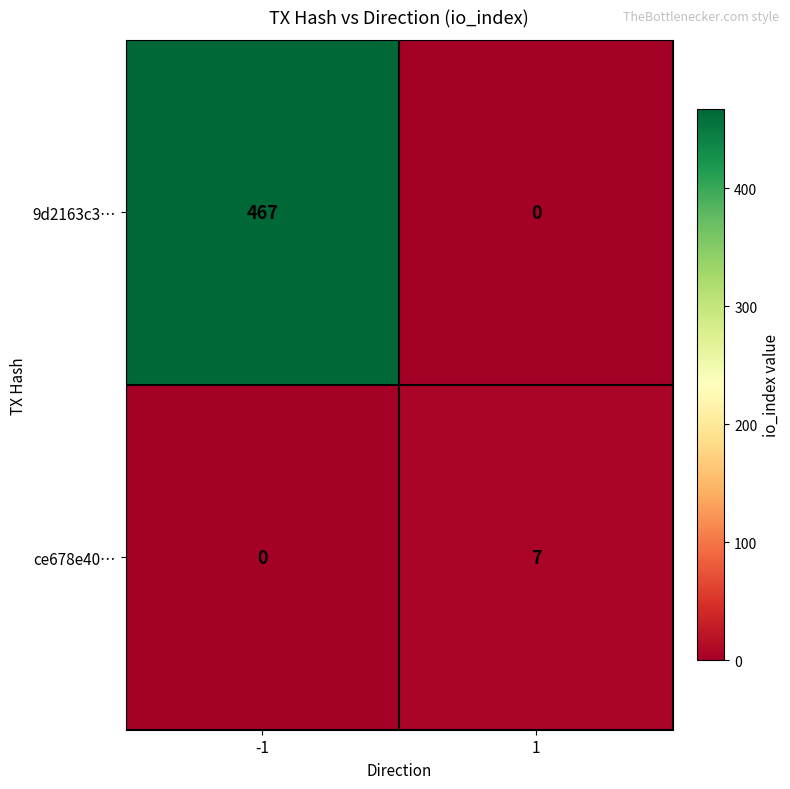

Which series has the largest total across all categories?

9d2163c3…